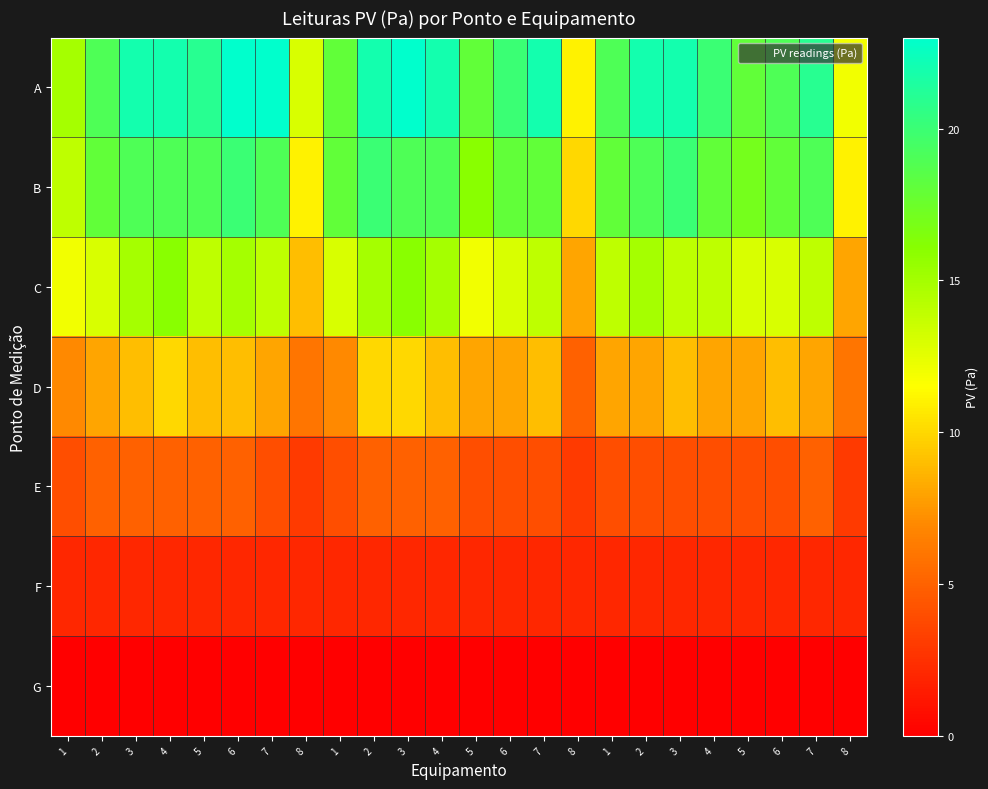

Reading left to right, extract all data points from this chart.

A: 1=15	2=19	3=22	4=22	5=21	6=23	7=23	8=13	1=18	2=22	3=23	4=22	5=18	6=20	7=22	8=11	1=19	2=22	3=22	4=20	5=18	6=19	7=21	8=12
B: 1=14	2=18	3=19	4=19	5=19	6=20	7=19	8=11	1=18	2=20	3=19	4=19	5=16	6=18	7=18	8=10	1=18	2=19	3=20	4=18	5=17	6=18	7=19	8=11
C: 1=12	2=13	3=15	4=16	5=14	6=15	7=14	8=9	1=13	2=15	3=16	4=15	5=12	6=13	7=14	8=8	1=14	2=15	3=14	4=14	5=13	6=13	7=14	8=8
D: 1=7	2=8	3=9	4=10	5=9	6=9	7=8	8=6	1=7	2=10	3=10	4=9	5=8	6=8	7=9	8=5	1=8	2=8	3=9	4=8	5=8	6=9	7=8	8=6
E: 1=4	2=5	3=5	4=5	5=5	6=5	7=4	8=3	1=4	2=5	3=5	4=5	5=4	6=4	7=4	8=3	1=4	2=4	3=4	4=4	5=4	6=4	7=5	8=3
F: 1=2	2=2	3=2	4=2	5=2	6=2	7=2	8=2	1=2	2=2	3=2	4=2	5=2	6=2	7=2	8=2	1=2	2=2	3=2	4=2	5=2	6=2	7=2	8=2
G: 1=0	2=0	3=0	4=0	5=0	6=0	7=0	8=0	1=0	2=0	3=0	4=0	5=0	6=0	7=0	8=0	1=0	2=0	3=0	4=0	5=0	6=0	7=0	8=0